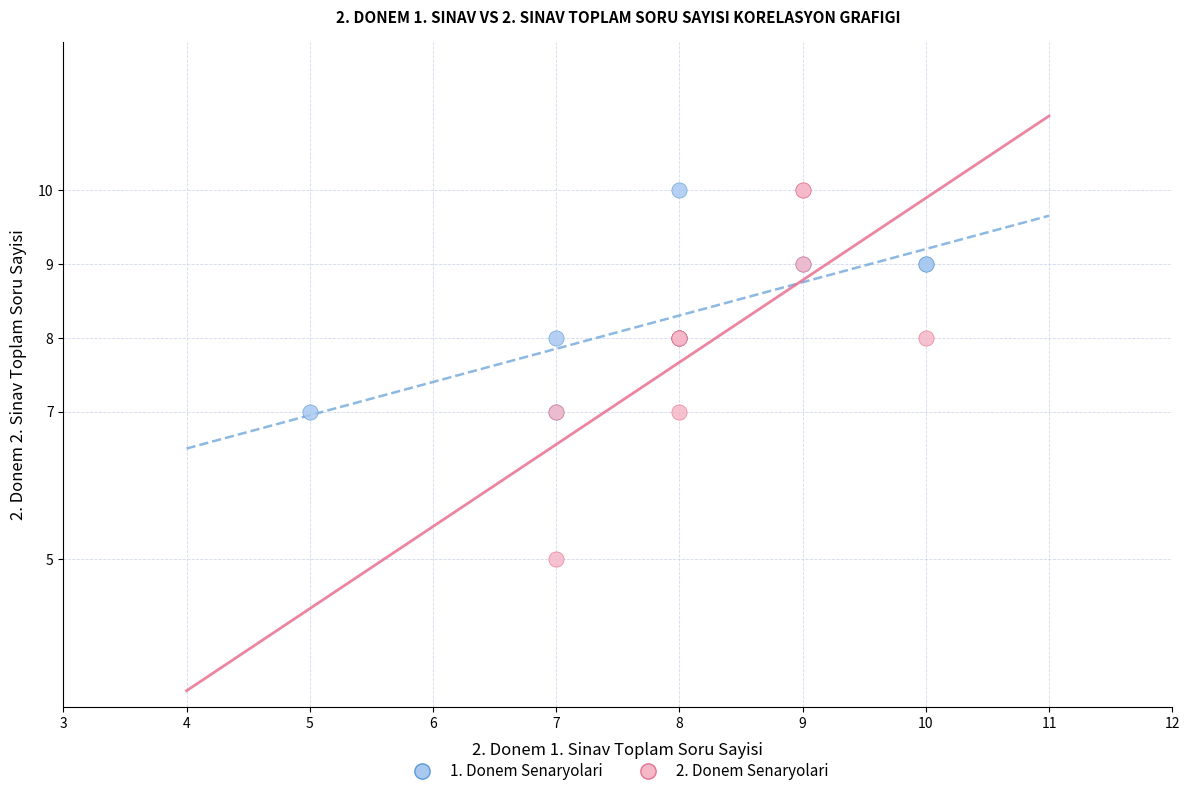

What are all the series names shown in the legend?

1. Donem Senaryolari, 2. Donem Senaryolari